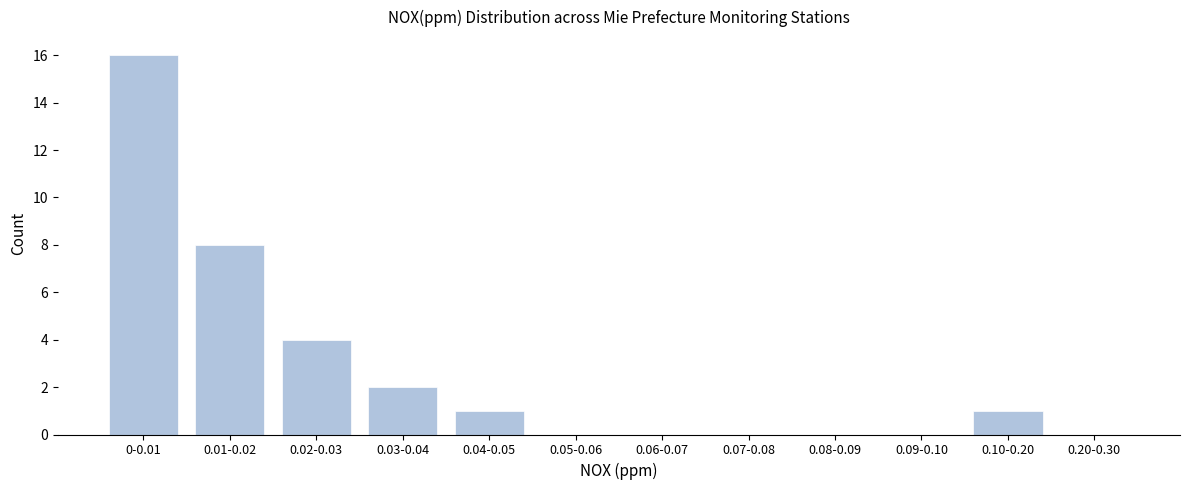

Reading left to right, what are all the values shown in this chart?

0-0.01=16	0.01-0.02=8	0.02-0.03=4	0.03-0.04=2	0.04-0.05=1	0.05-0.06=0	0.06-0.07=0	0.07-0.08=0	0.08-0.09=0	0.09-0.10=0	0.10-0.20=1	0.20-0.30=0